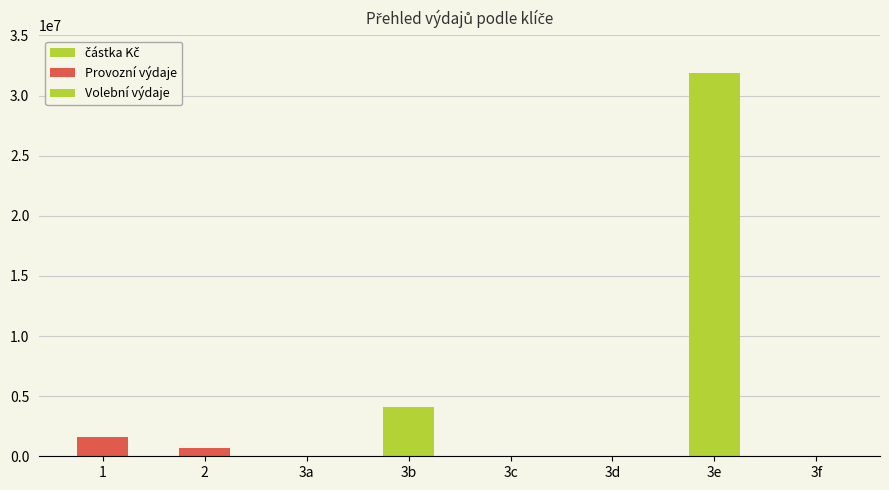

How many data points are less than 662518?

4